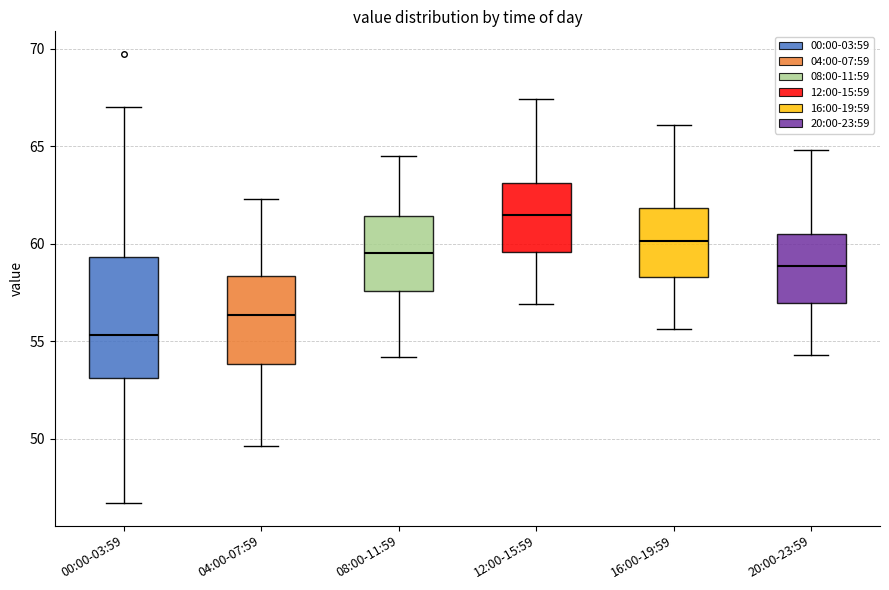

Which box has the highest median line?

12:00-15:59